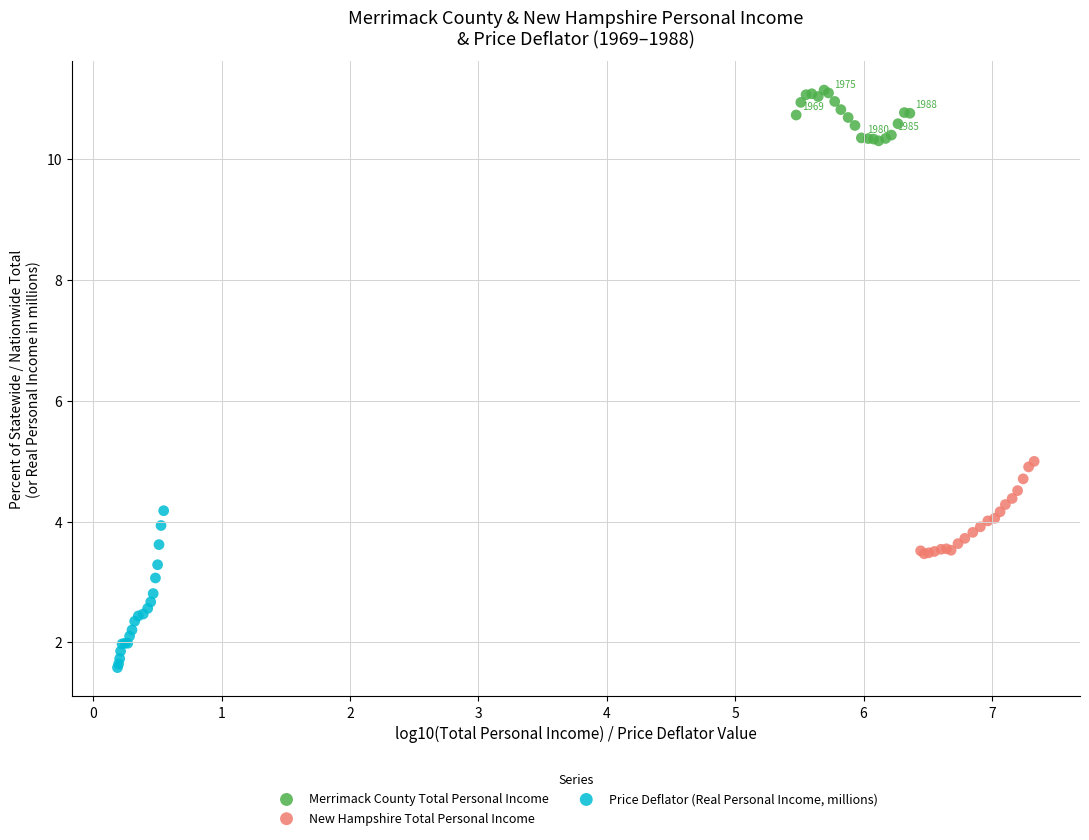

Which series contains the lowest Y value?

Price Deflator (Real Personal Income, millions)